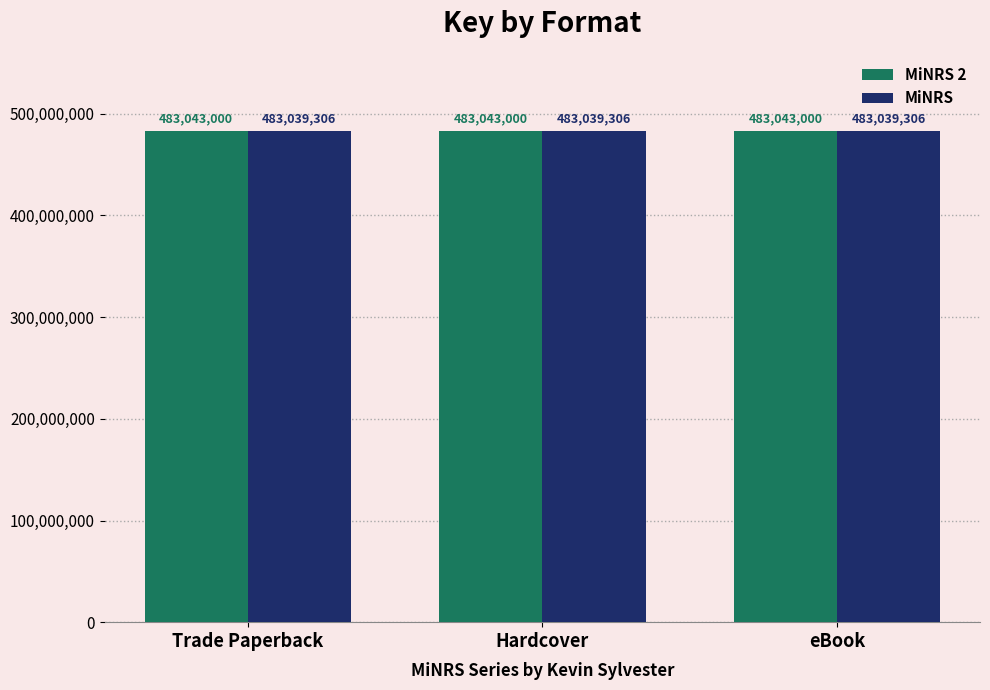

What is the maximum value shown in the chart?

483043000